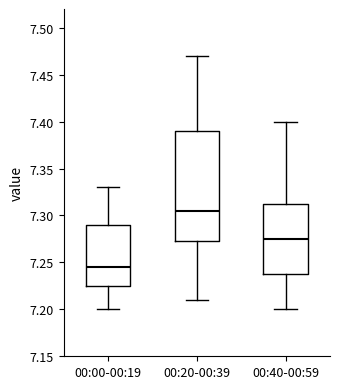

Reading left to right, read every box against the y-axis: the position of its median line, the range the box covers, and the ends of its whiskers. The values are not printed on the chart, so give them approximately, as read against the axis.

00:00-00:19: median 7.245, box 7.225 to 7.290, whiskers 7.200 to 7.330
00:20-00:39: median 7.305, box 7.275 to 7.390, whiskers 7.210 to 7.470
00:40-00:59: median 7.275, box 7.240 to 7.315, whiskers 7.200 to 7.400